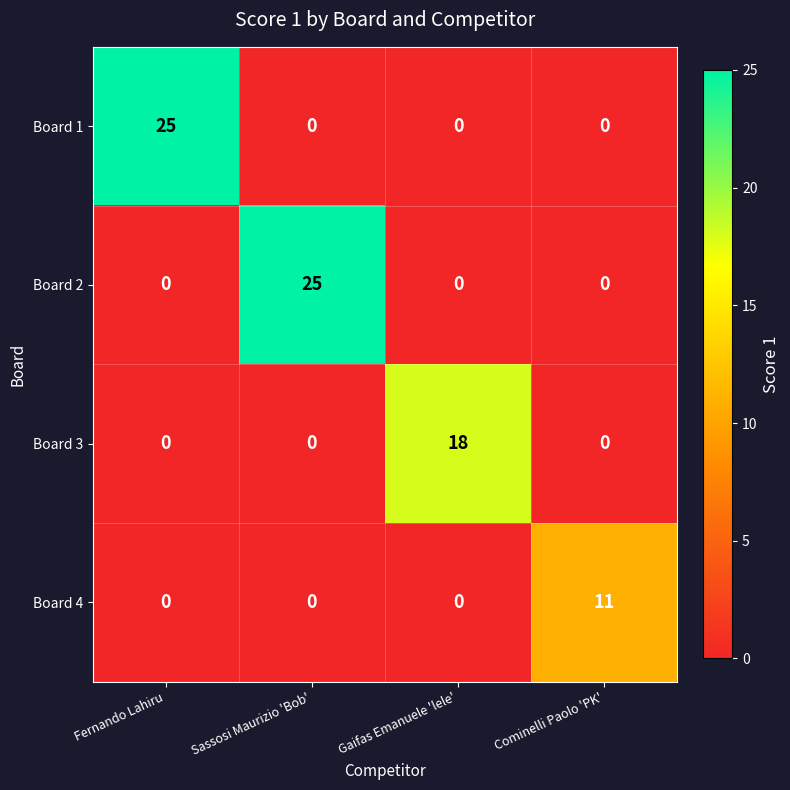

Reading left to right, extract all data points from this chart.

Board 1: Fernando Lahiru=25	Sassosi Maurizio 'Bob'=0	Gaifas Emanuele 'lele'=0	Cominelli Paolo 'PK'=0
Board 2: Fernando Lahiru=0	Sassosi Maurizio 'Bob'=25	Gaifas Emanuele 'lele'=0	Cominelli Paolo 'PK'=0
Board 3: Fernando Lahiru=0	Sassosi Maurizio 'Bob'=0	Gaifas Emanuele 'lele'=18	Cominelli Paolo 'PK'=0
Board 4: Fernando Lahiru=0	Sassosi Maurizio 'Bob'=0	Gaifas Emanuele 'lele'=0	Cominelli Paolo 'PK'=11